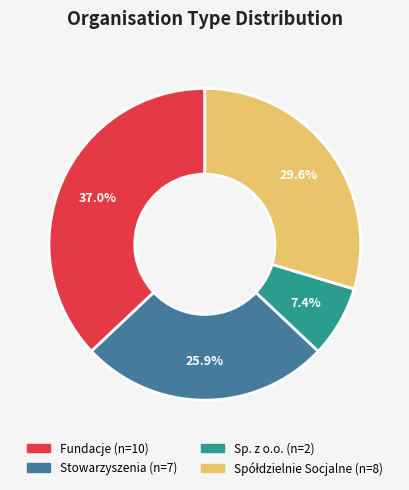

Does any single category account for the majority?

No